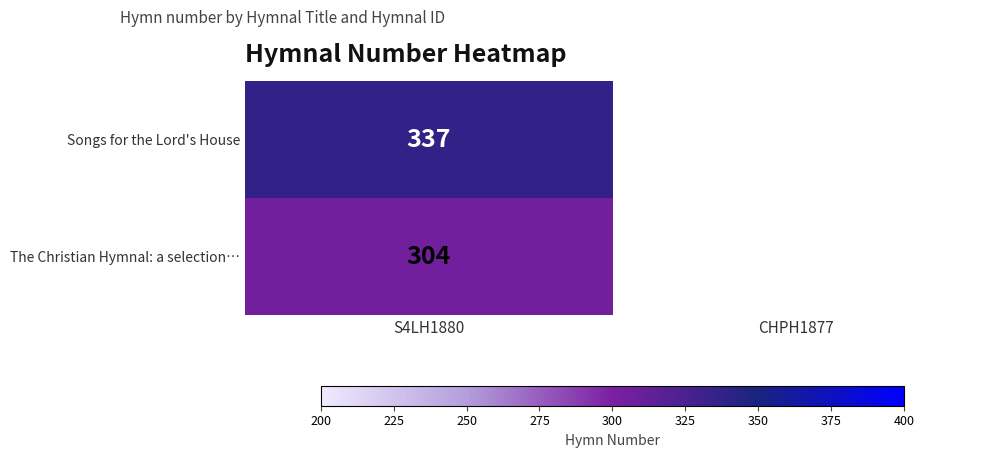

What is the minimum value shown in the chart?

304.0